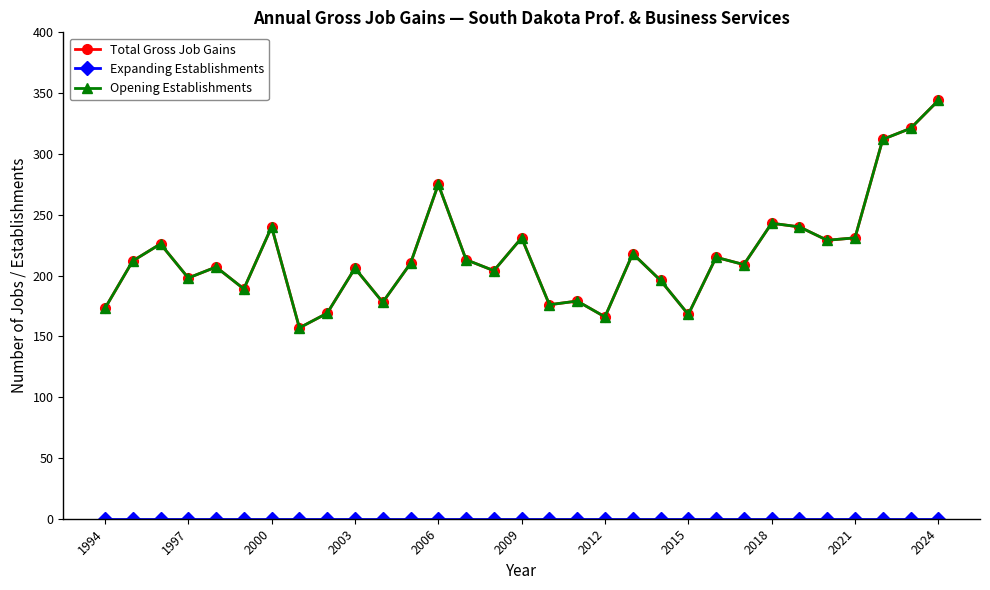

True or false: Total Gross Job Gains and Expanding Establishments intersect in this chart.

False